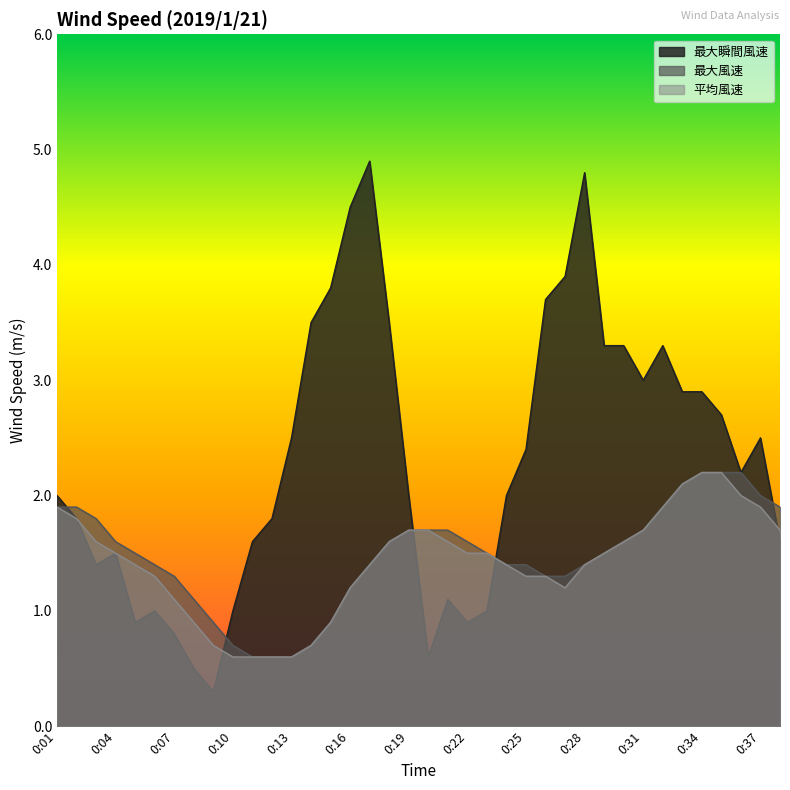

At how many categories does at least one series exceed 3?

11